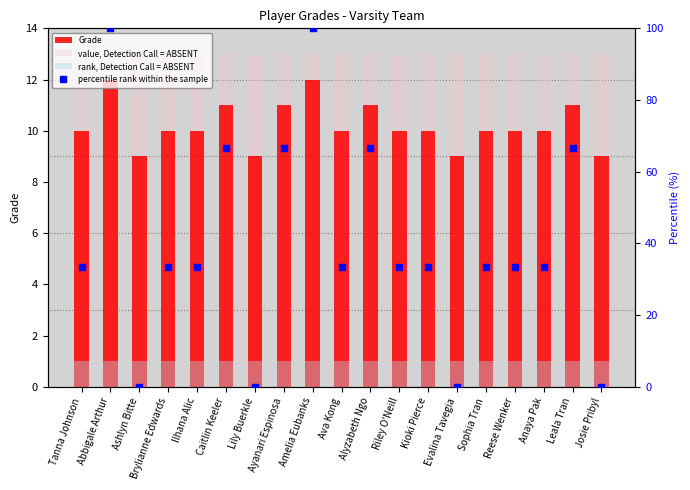

What position from the left is Lily Buerkle?

7